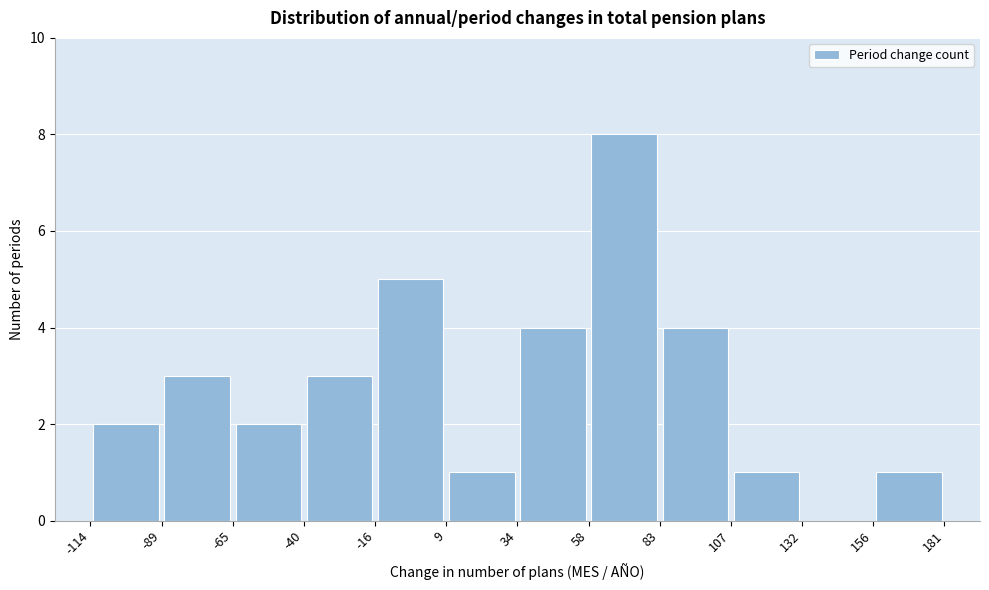

Reading left to right, list every bar in this chart as the range it spans on the x-axis followed by its height. The values are not printed on the chart, so give them approximately, as read against the axis.

-114 to -89: 2
-89 to -65: 3
-65 to -40: 2
-40 to -16: 3
-16 to 9: 5
9 to 34: 1
34 to 58: 4
58 to 83: 8
83 to 107: 4
107 to 132: 1
132 to 156: 0
156 to 181: 1